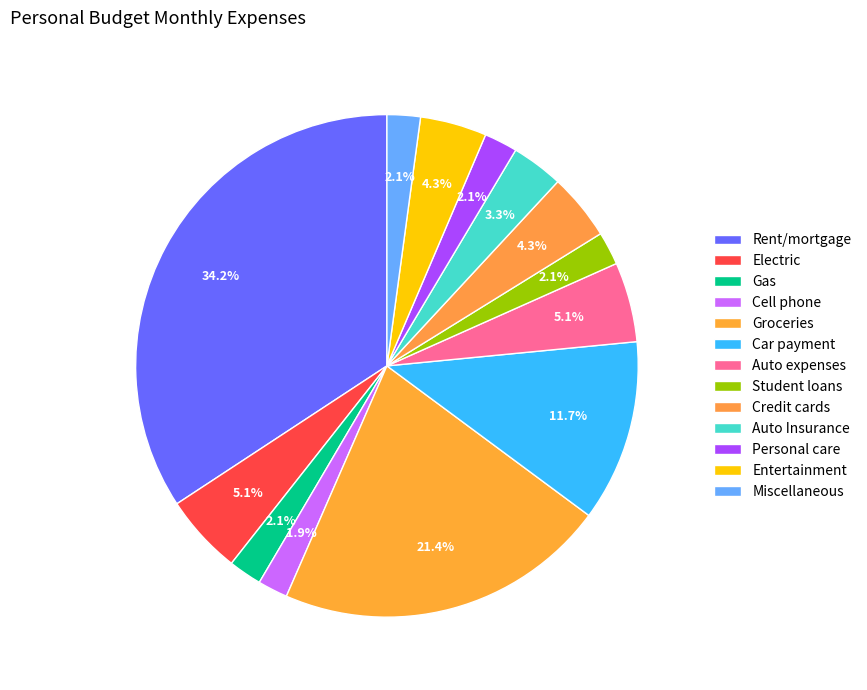

How much of the chart is everything except Gas?

97.9%